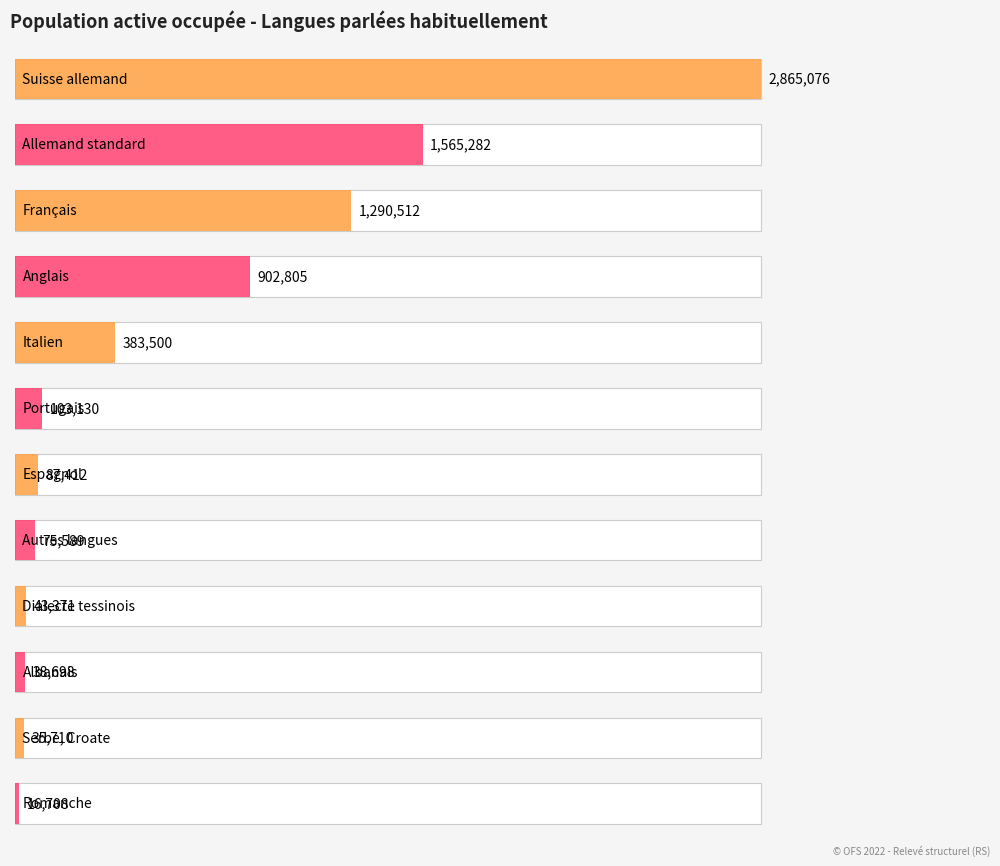

What is the average value?

617316.0